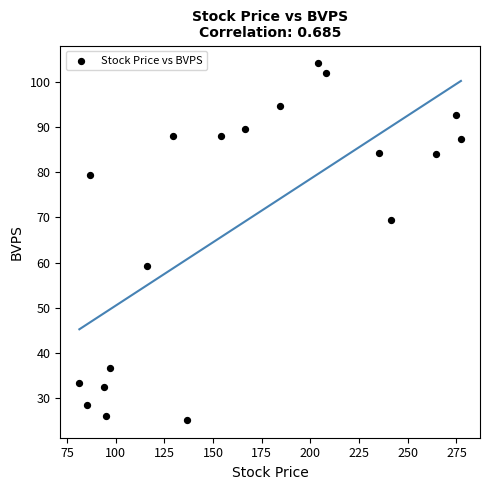

What is the range of X values (max minus min)?

196.0